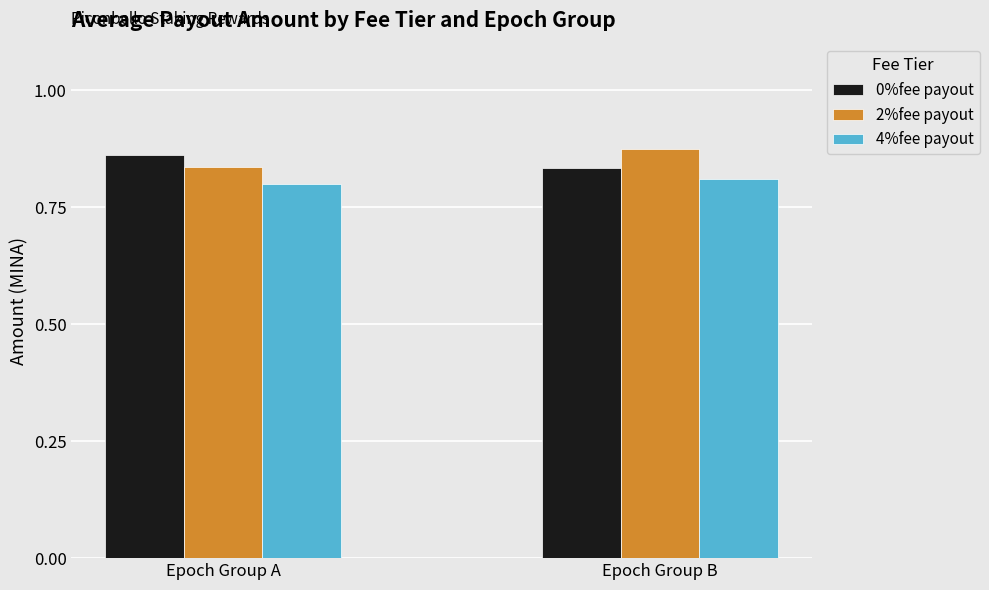

What is the sum of all 0%fee payout values?

1.7